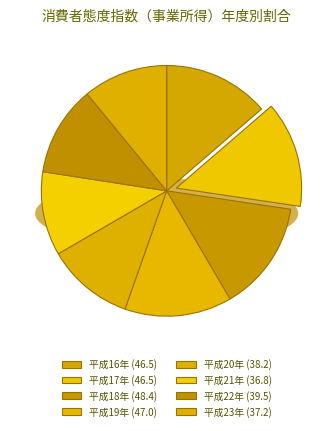

Which has a higher value, 平成23年 or 平成16年?

平成16年